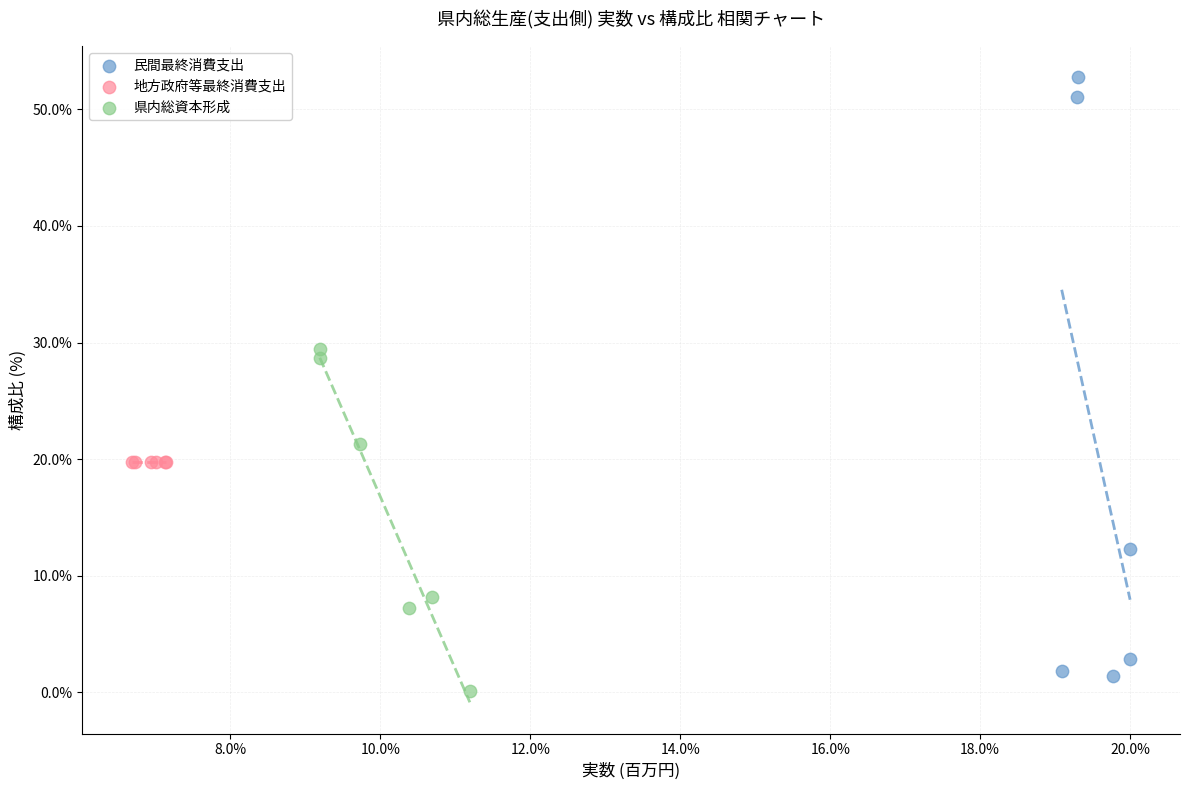

Which series reaches the maximum Y coordinate?

民間最終消費支出